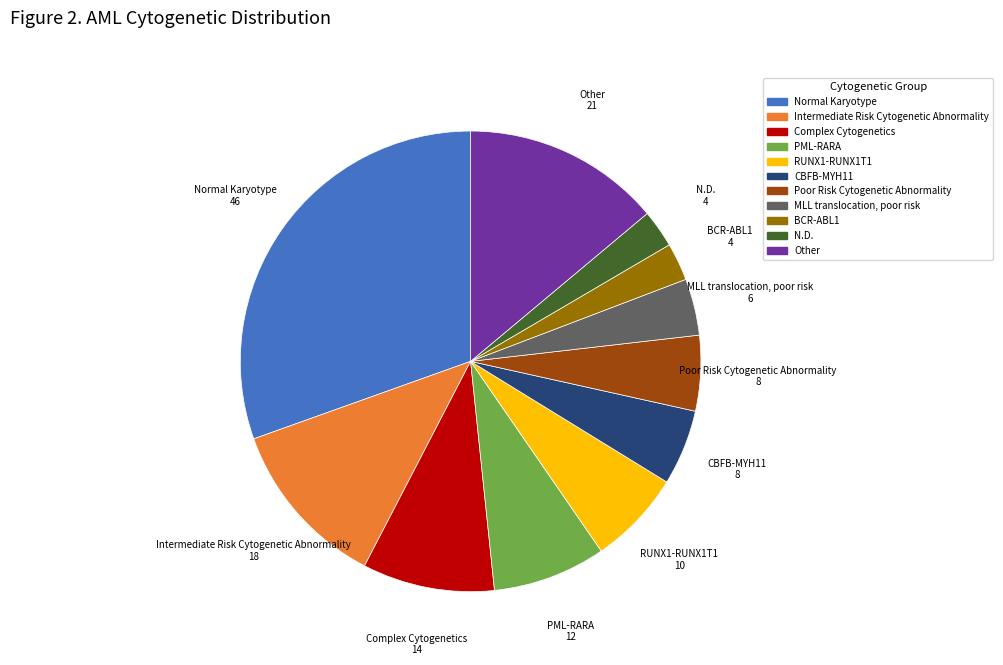

What is the ratio of the value at Other to the value at Intermediate Risk Cytogenetic Abnormality?

1.2